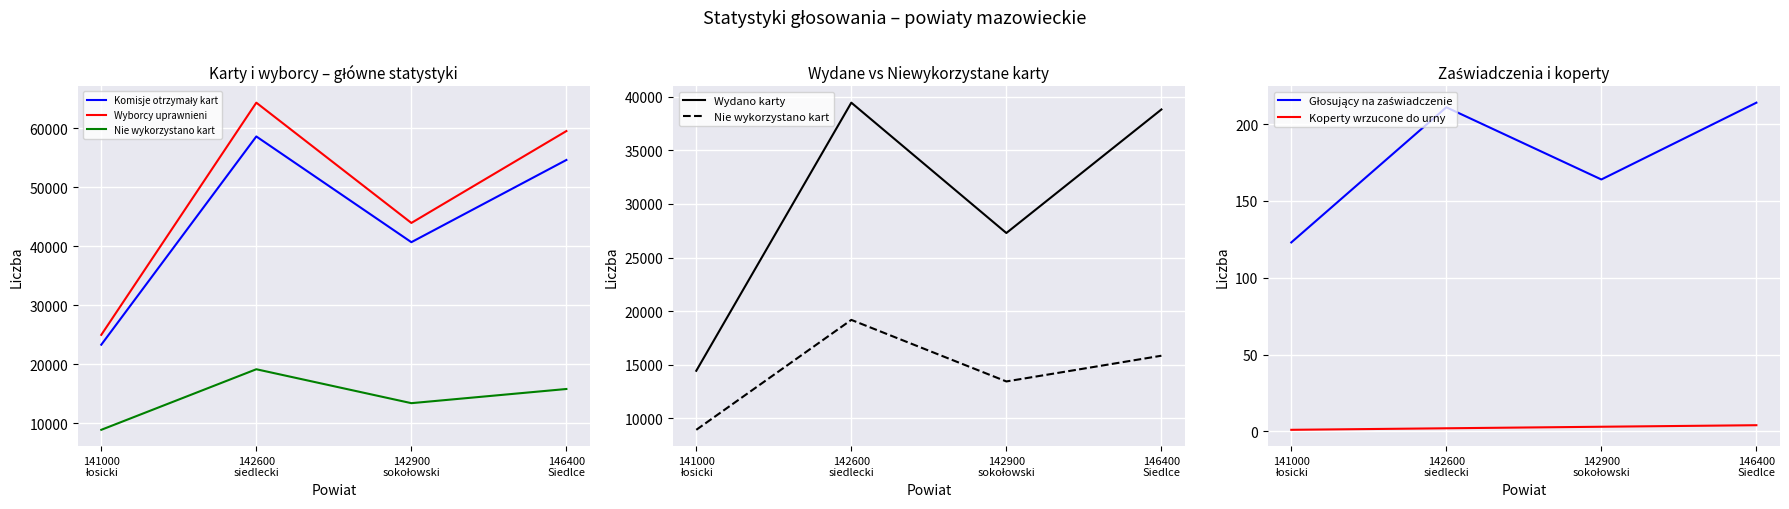

Reading right to left, list all the values displayed in this chart.

Komisje otrzymały kart: 54657	40717	58642	23336
Wyborcy uprawnieni: 59557	43980	64369	25004
Nie wykorzystano kart: 15828	13426	19176	8908
Wydano karty: 38829	27290	39464	14422
Głosujący na zaświadczenie: 214	164	211	123
Koperty wrzucone do urny: 4	3	2	1